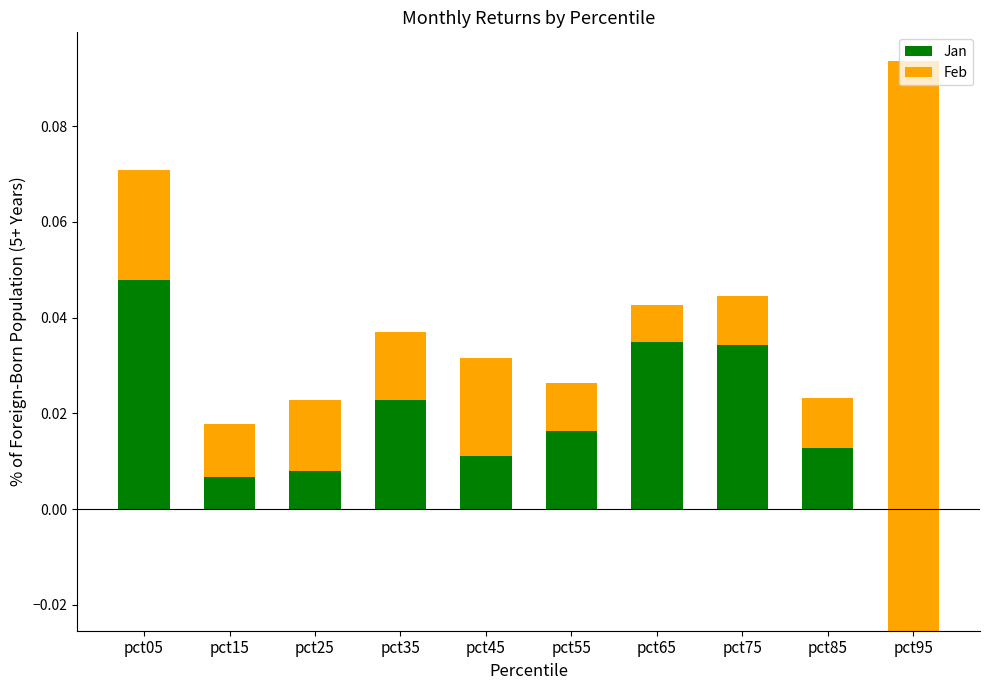

What is the difference between the maximum and minimum values in the Feb series?

0.1